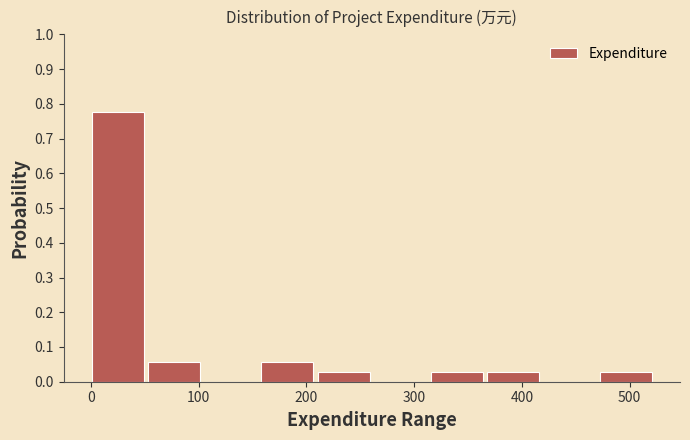

Reading left to right, transcribe this chart: for each bar, give the range it covers on the x-axis and its height. Neither the bar edges nor the heights are printed on the chart, so give them approximately, as read against the axes.

0 to 50: 0.78
50 to 110: 0.06
110 to 160: 0
160 to 210: 0.06
210 to 260: 0.03
260 to 320: 0
320 to 370: 0.03
370 to 420: 0.03
420 to 470: 0
470 to 530: 0.03